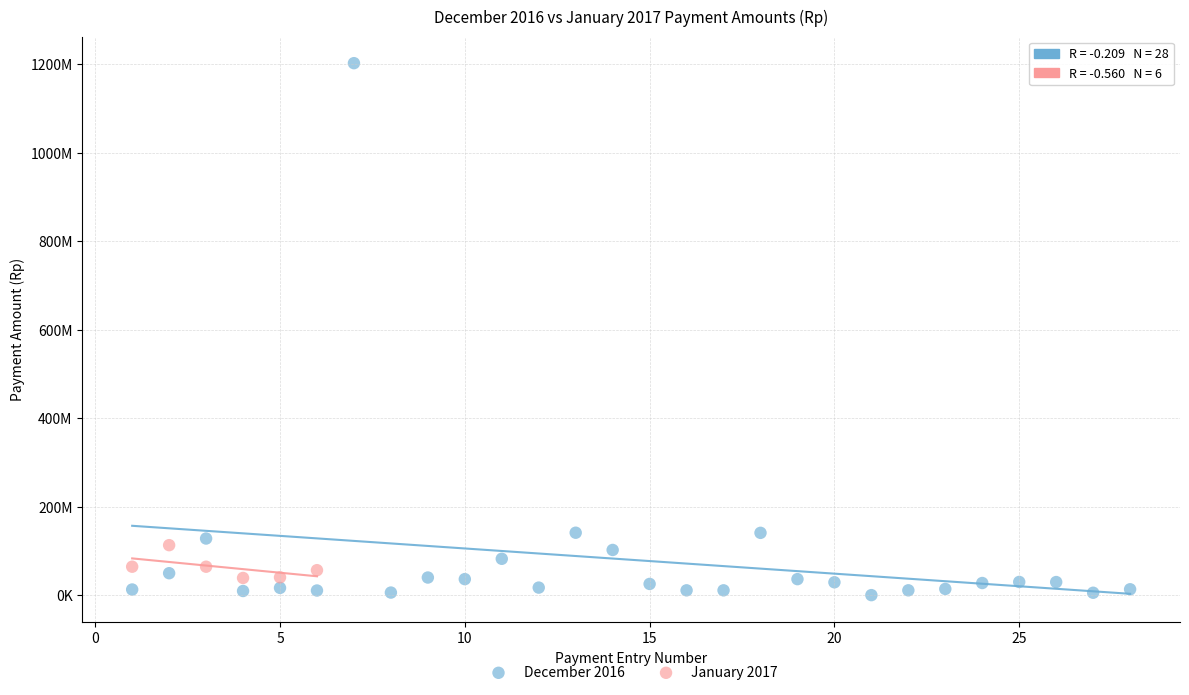

Which series has the widest spread of Y values?

December 2016